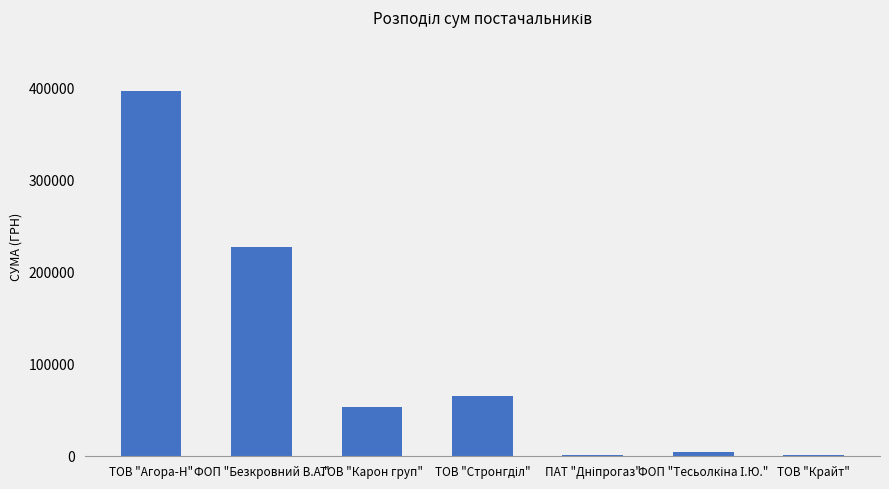

The chart shows a value of 226688.0 at ФОП "Безкровний В.А.". True or false?

True